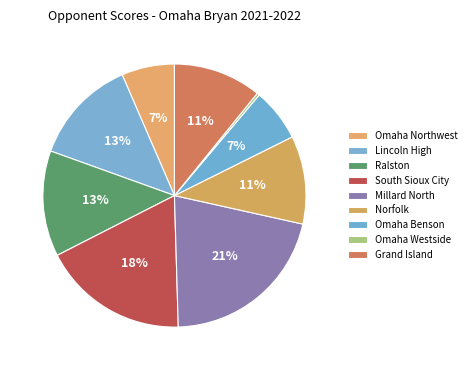

To the nearest percent, what percentage of the pie is Lincoln High?

13%